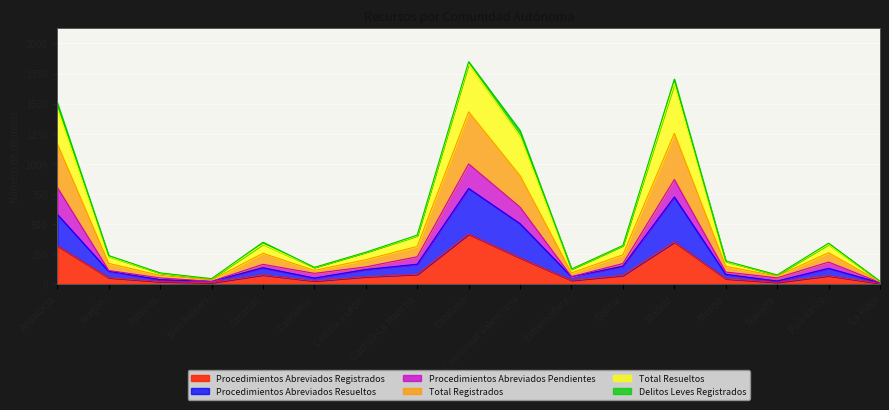

What is the highest value of the Procedimientos Abreviados Registrados series?

414